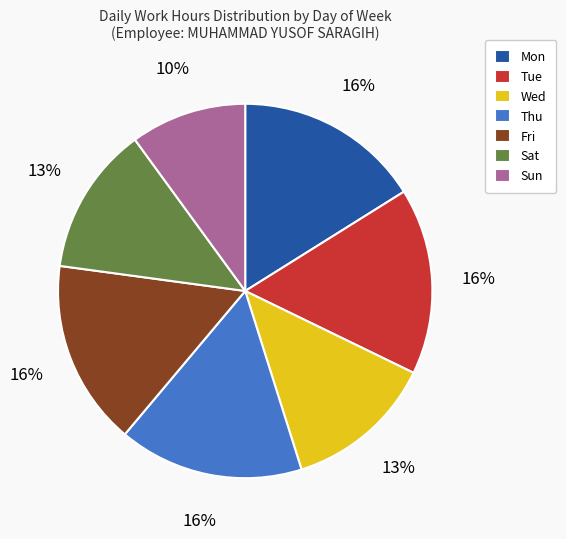

True or false: Mon accounts for 16% of the total.

True